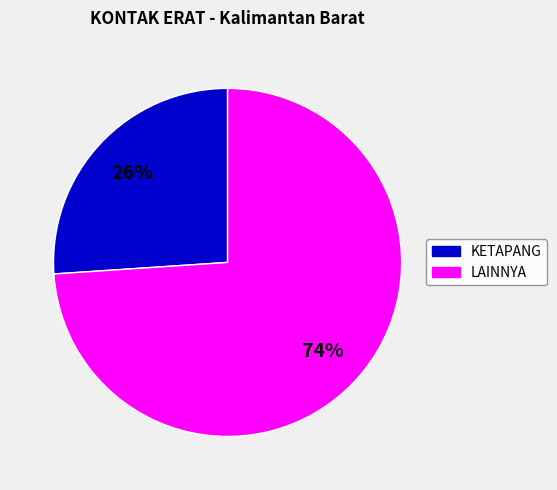

Is there any slice that represents more than half of the pie?

Yes